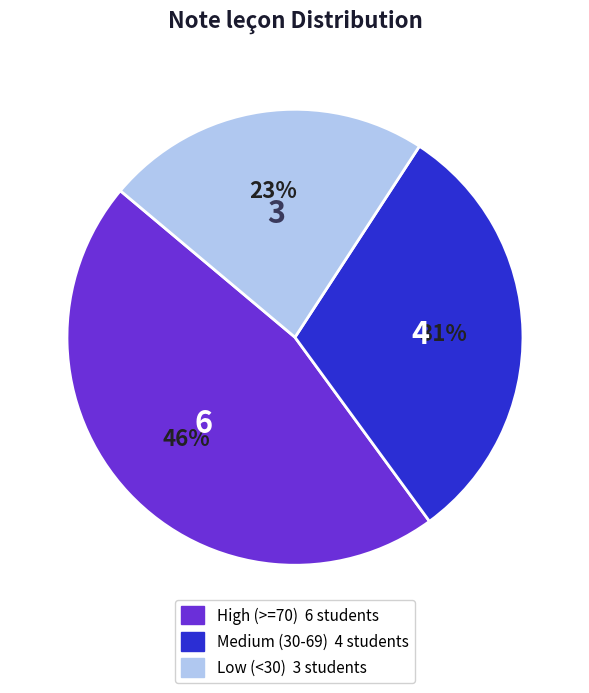

To the nearest percent, what is the average slice percentage?

33%